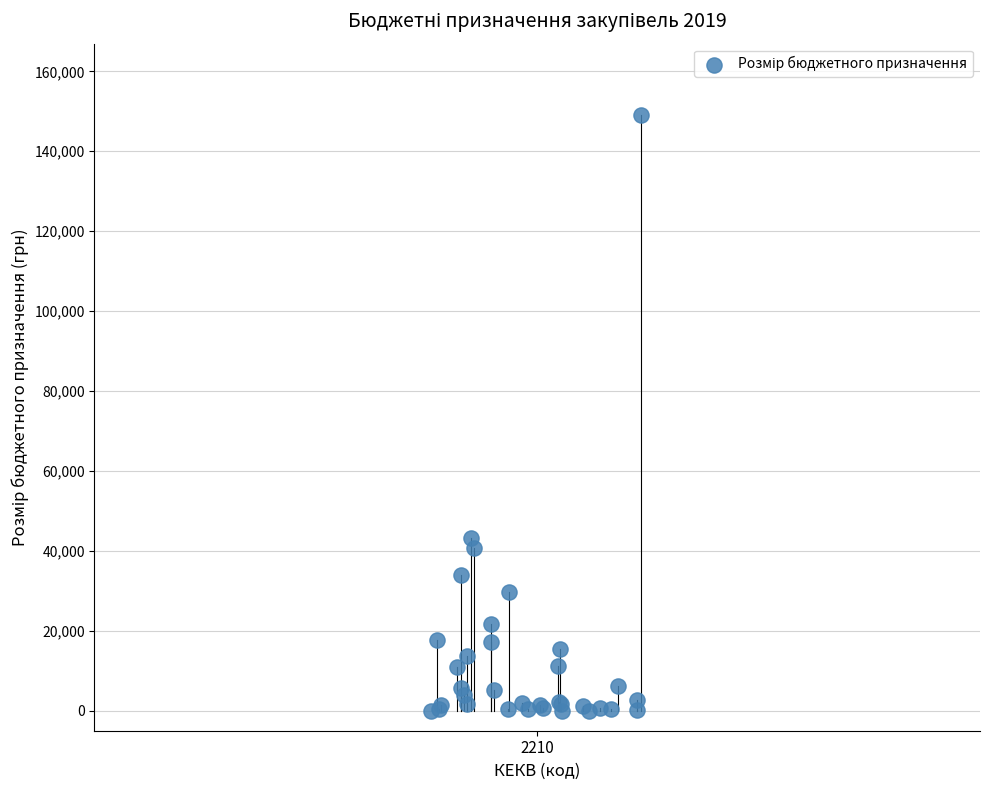

What Y value in the scatter plot is closest to 74518?

43296.0